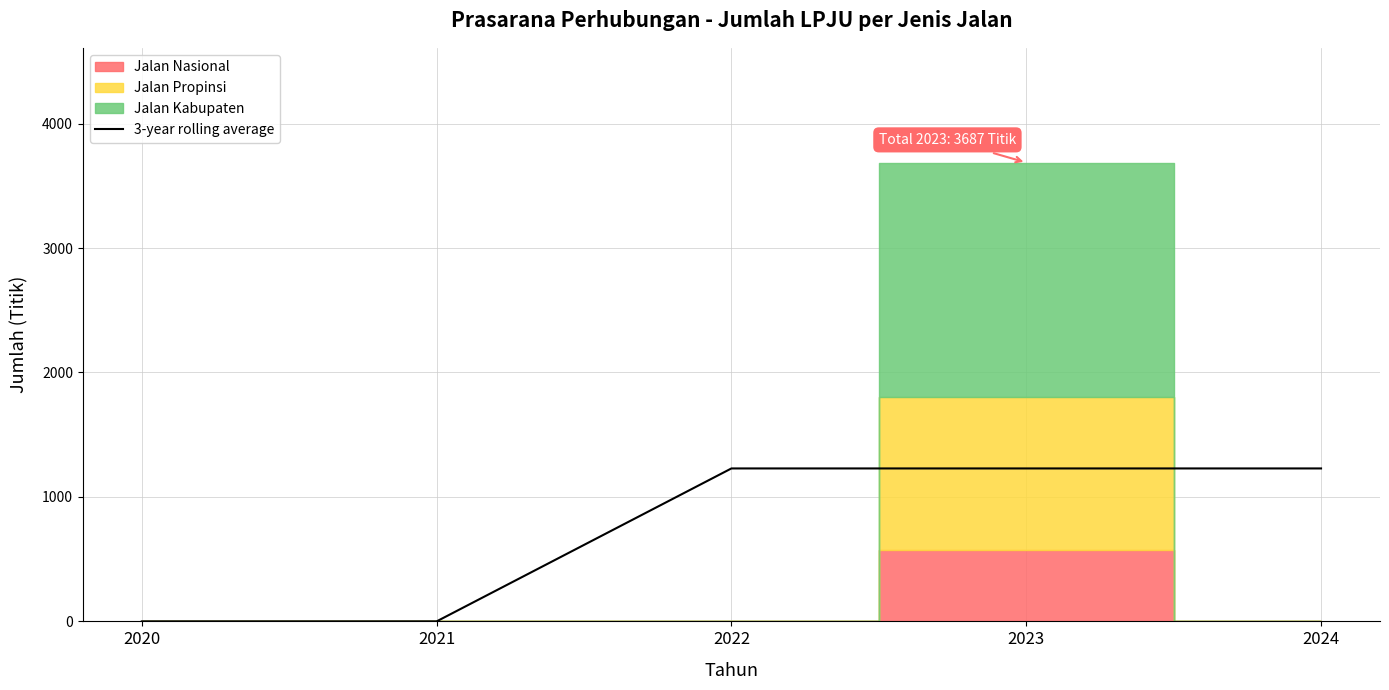

At which category does the chart reach its minimum across all series?

2020